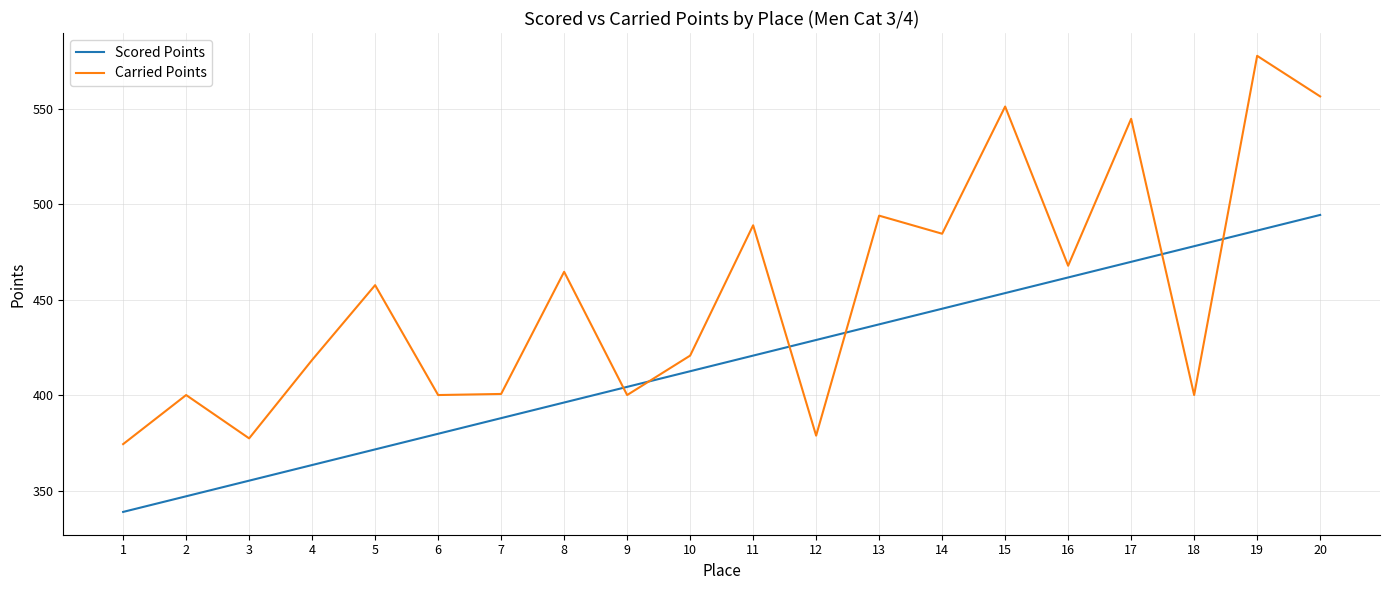

What is the maximum value for Scored Points?

494.3